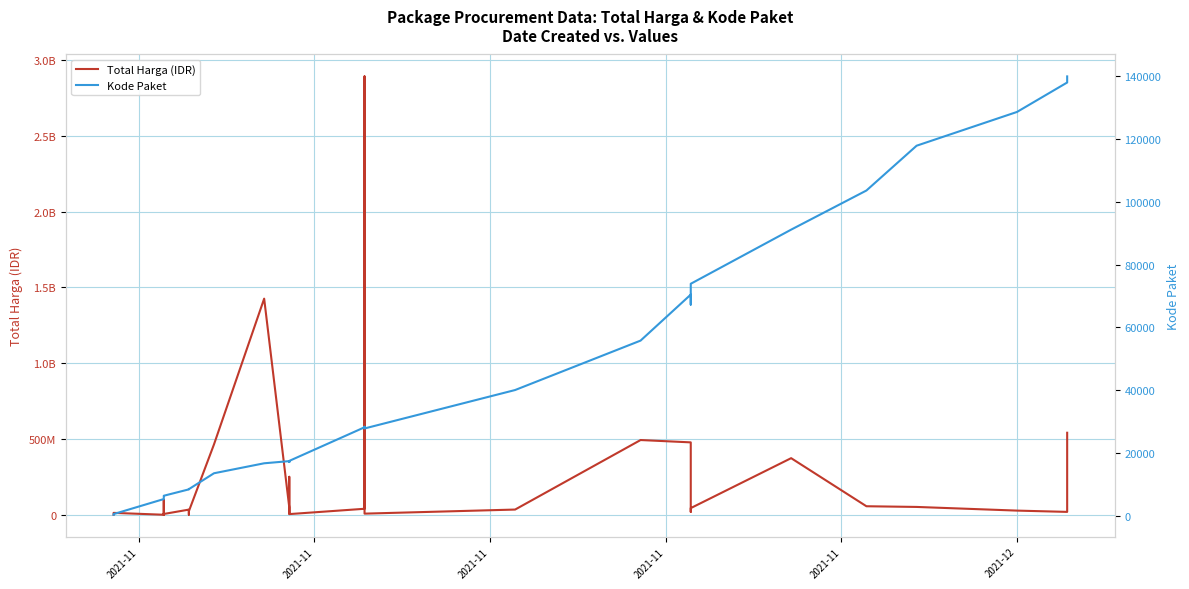

What is the lowest value of the Total Harga (IDR) series?

78000